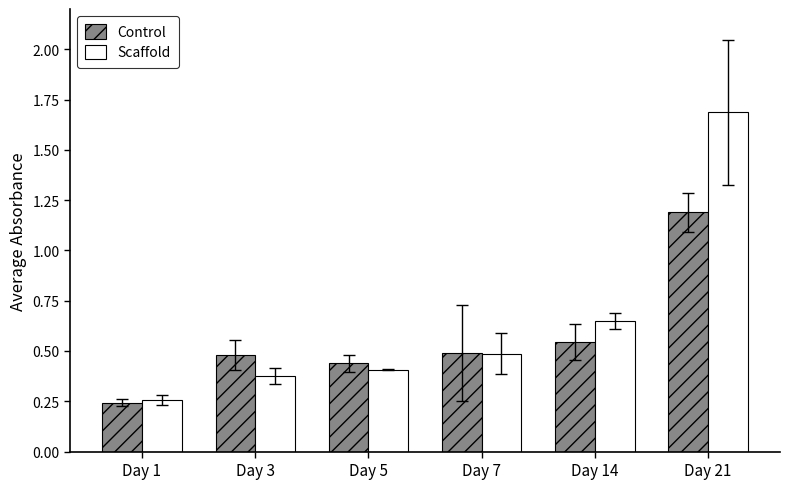

How many Control values are between 0 and 1?

5